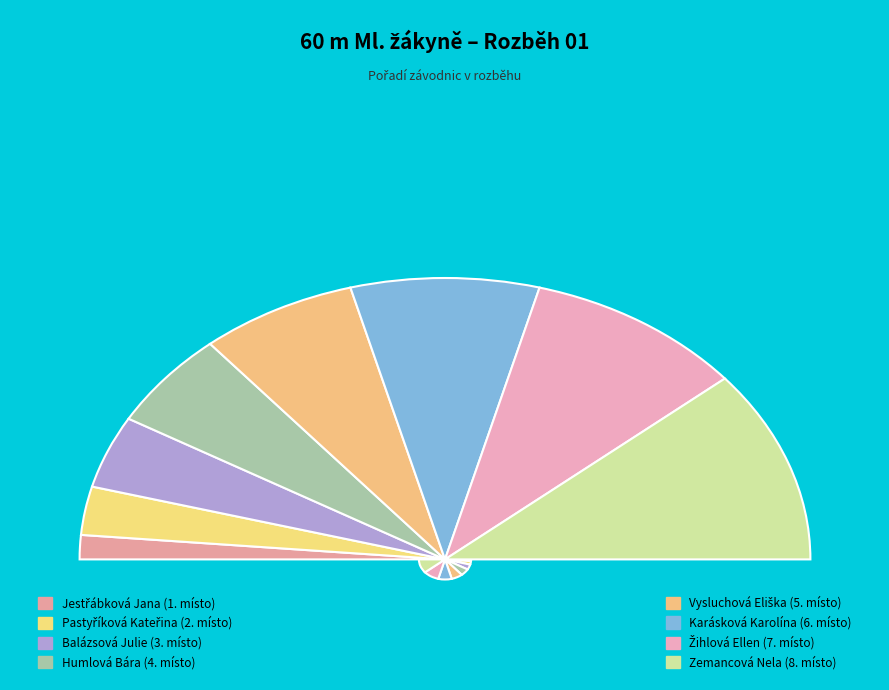

What is the smallest slice in the pie chart?

Jestřábková Jana